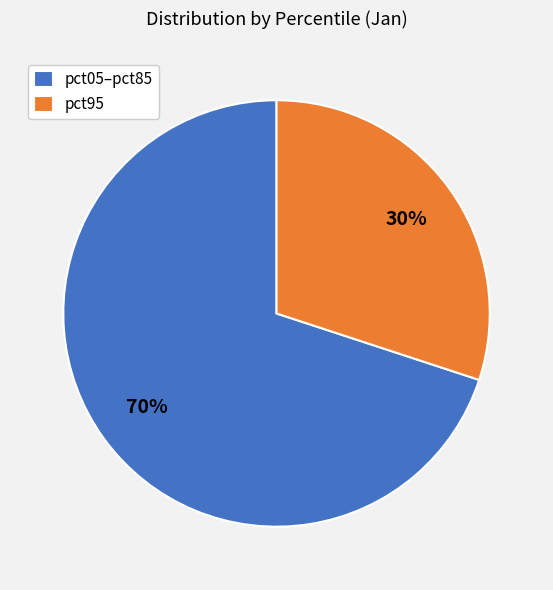

Rank the categories by value from lowest to highest.

pct95, pct05–pct85